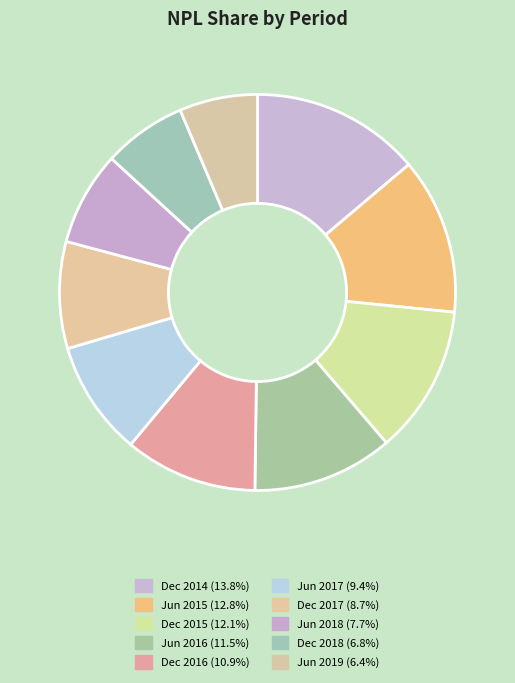

Which category has the smallest portion of the pie?

Jun 2019